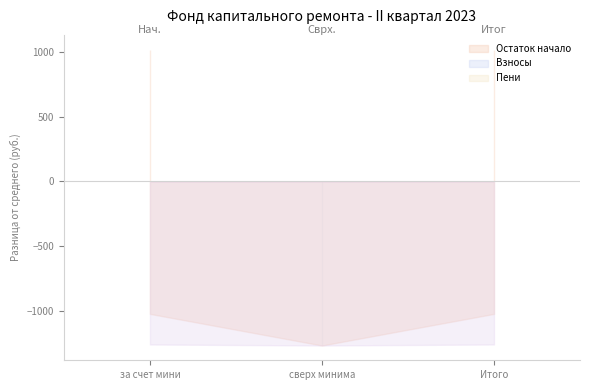

How many data points in Пени are above 7?

2